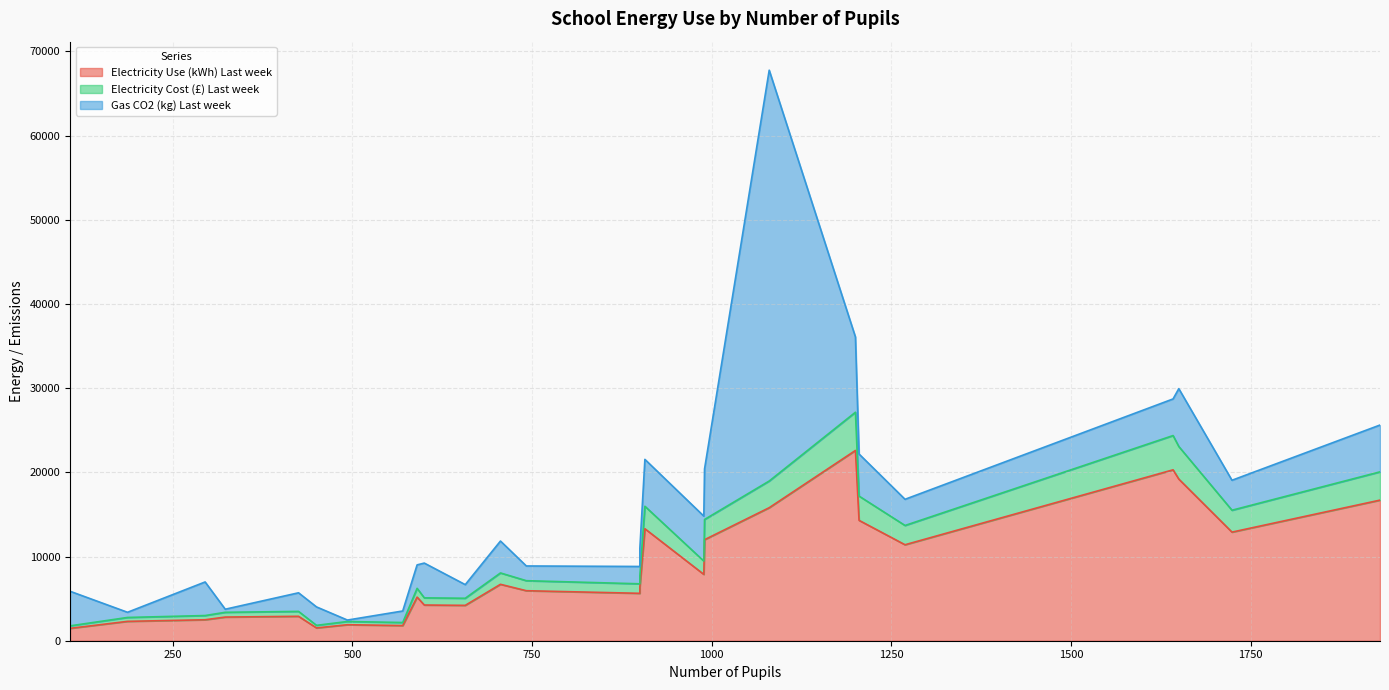

The value of Gas CO2 (kg) Last week at Hill View
Primary is 106. True or false?

False